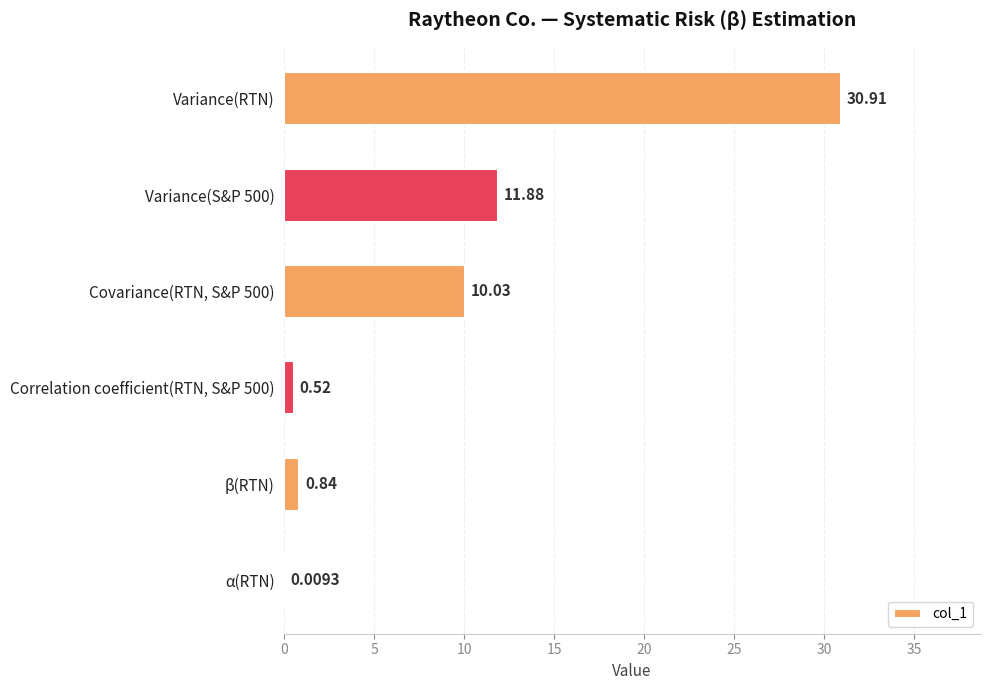

What is the maximum value shown in the chart?

30.9